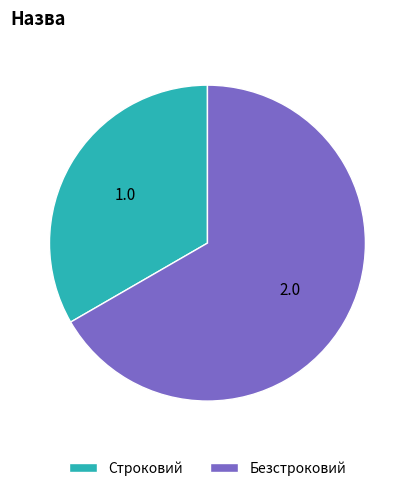

The Безстроковий slice represents 67% of the pie. True or false?

True